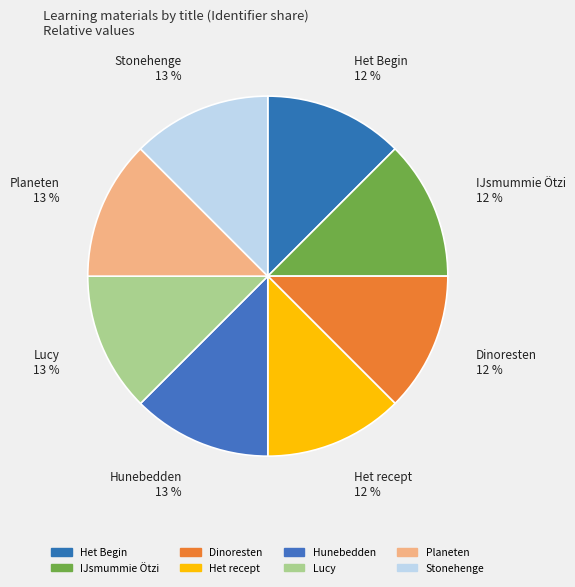

Is the sum of Lucy and Planeten greater than half?

No